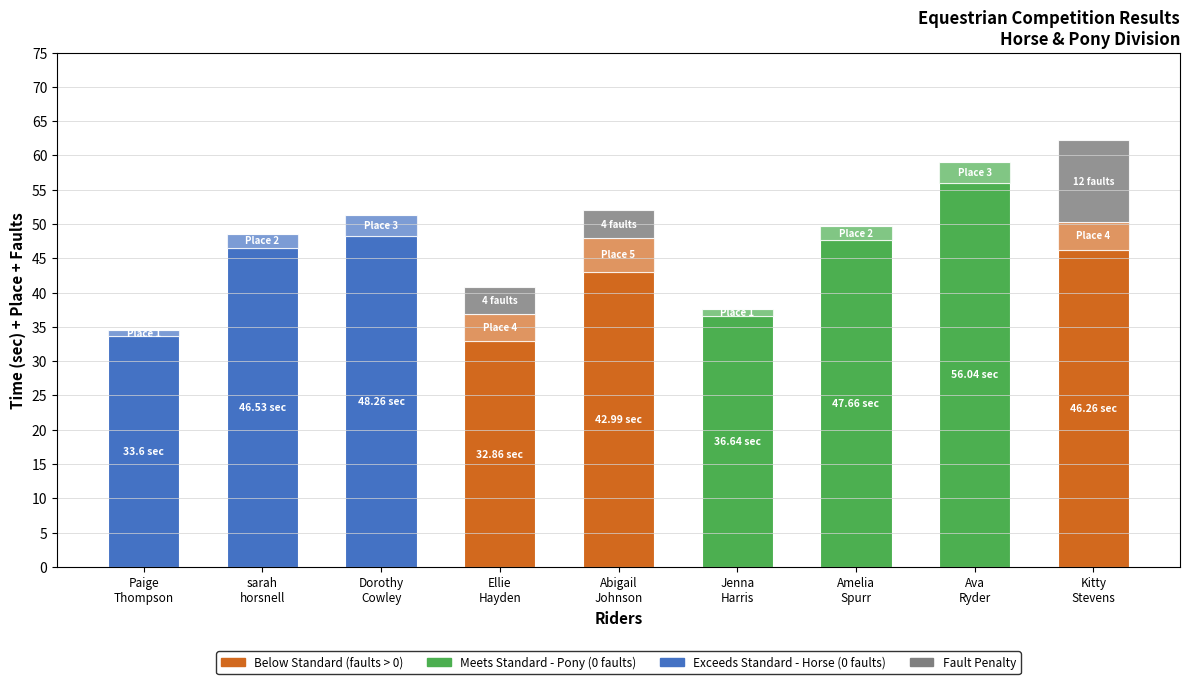

Reading left to right, list all the values displayed in this chart.

faults: 0.0	0.0	0.0	4.0	4.0	0.0	0.0	0.0	12.0
time: 33.6	46.5	48.3	32.9	43.0	36.6	47.7	56.0	46.3
place: 1.0	2.0	3.0	4.0	5.0	1.0	2.0	3.0	4.0